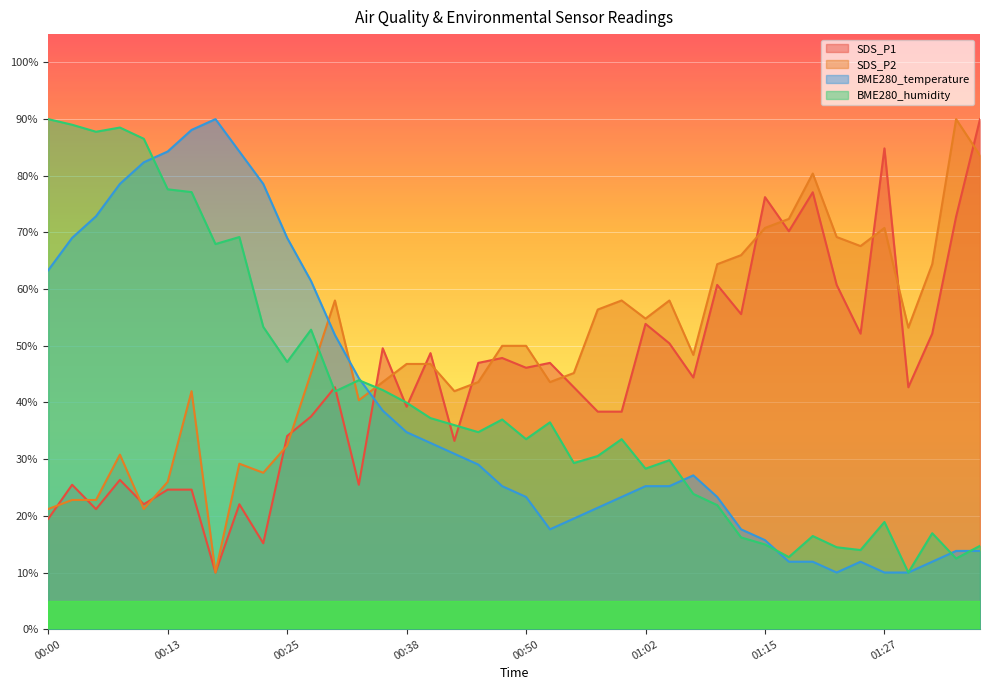

Where does the BME280_humidity series first go above 36?

00:00